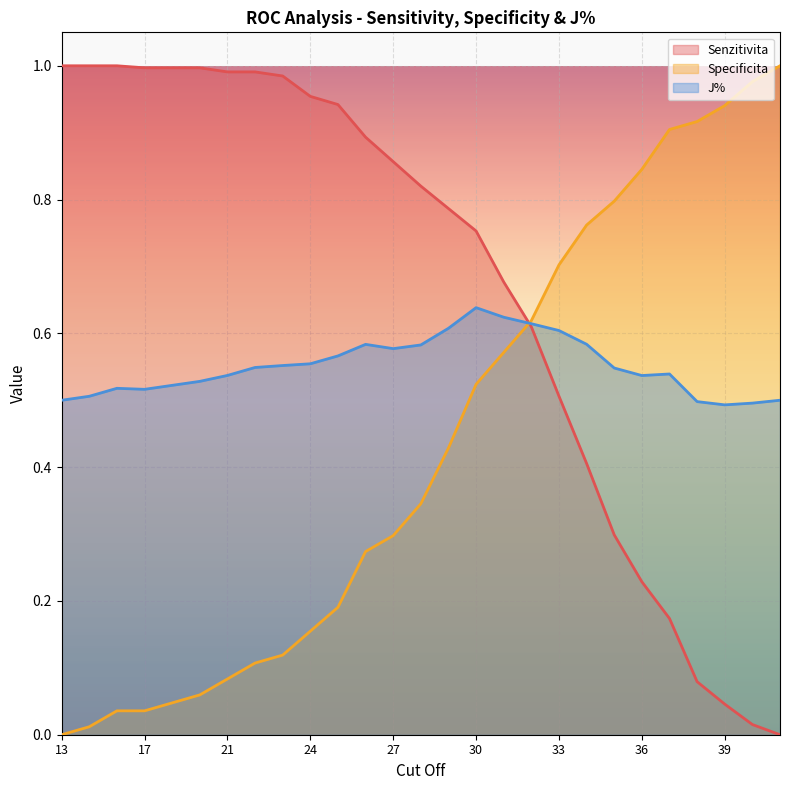

What are all the series names shown in the legend?

Senzitivita, Specificita, J%